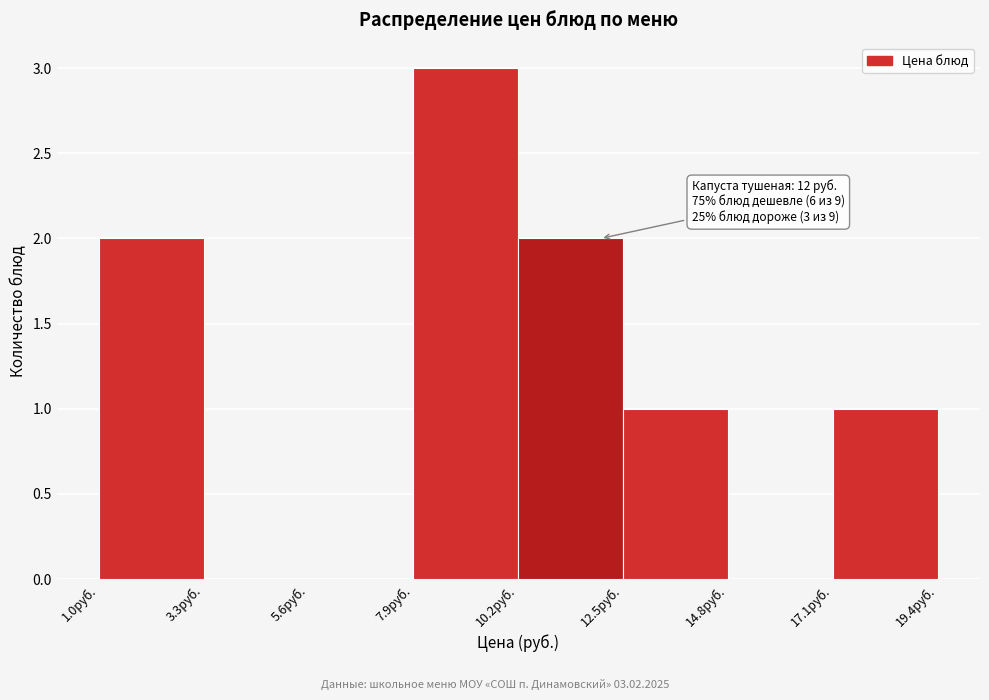

Over which range of the x-axis is the bar tallest?

7.9 to 10.2